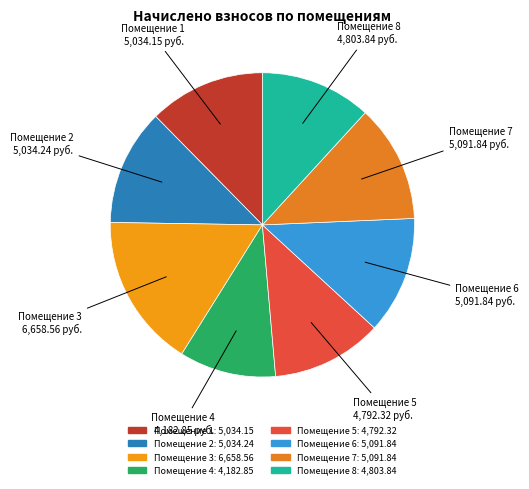

Count the number of slices in the pie.

8